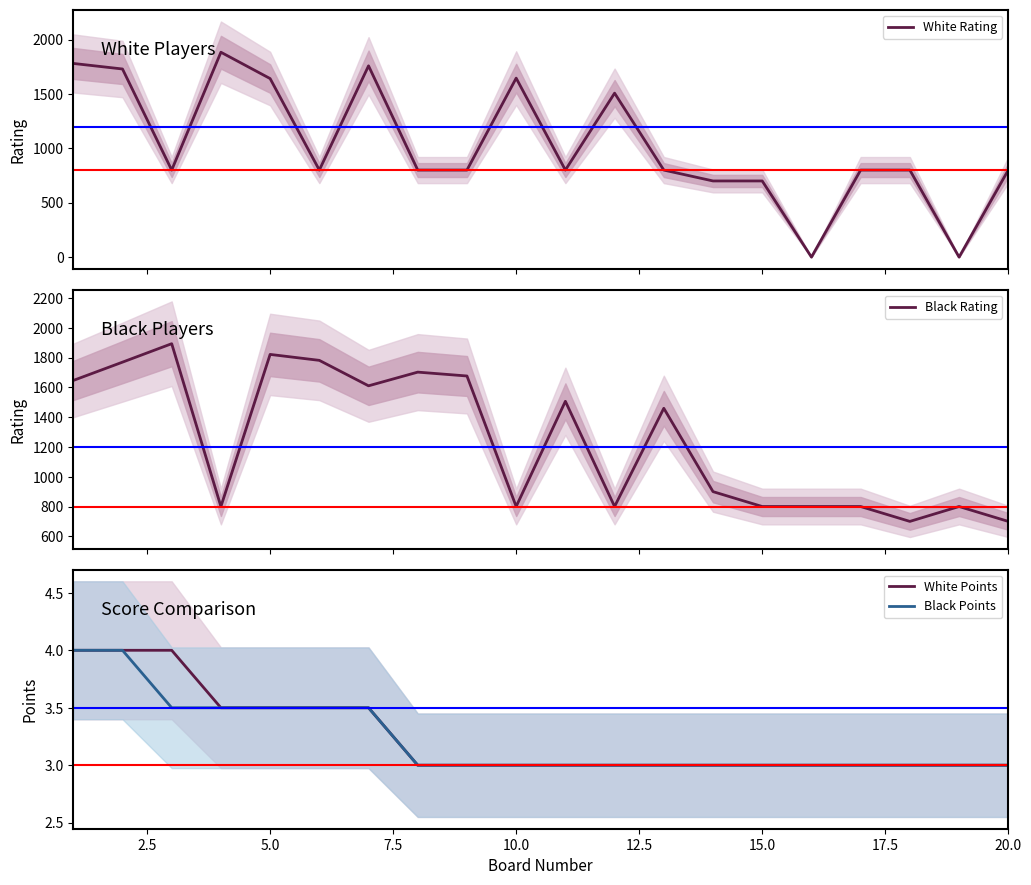

The Black Points series shows 3.0 at 20.0. True or false?

True